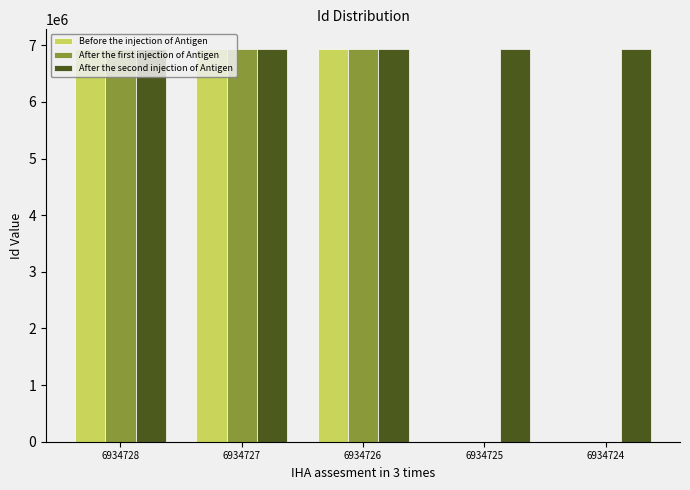

Is the value of After the second injection of Antigen at 6934724 greater than the value of After the first injection of Antigen at 6934724?

Yes